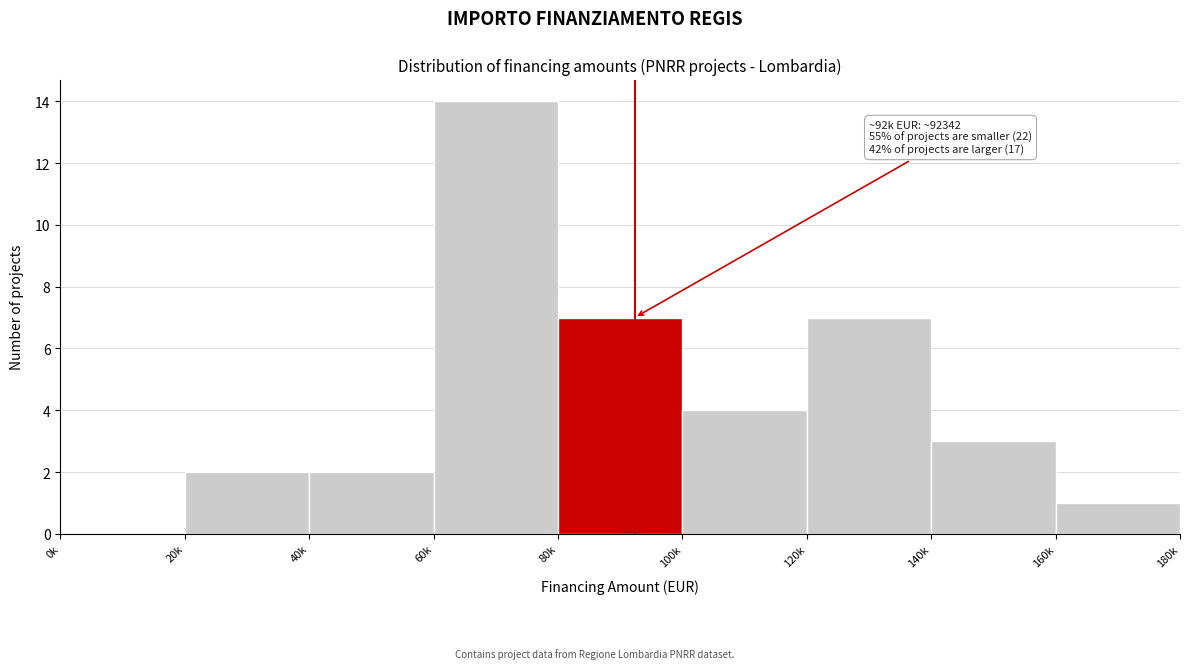

Reading right to left, extract all data points from this chart.

160k=1	140k=3	120k=7	100k=4	80k=7	60k=14	40k=2	20k=2	0k=0